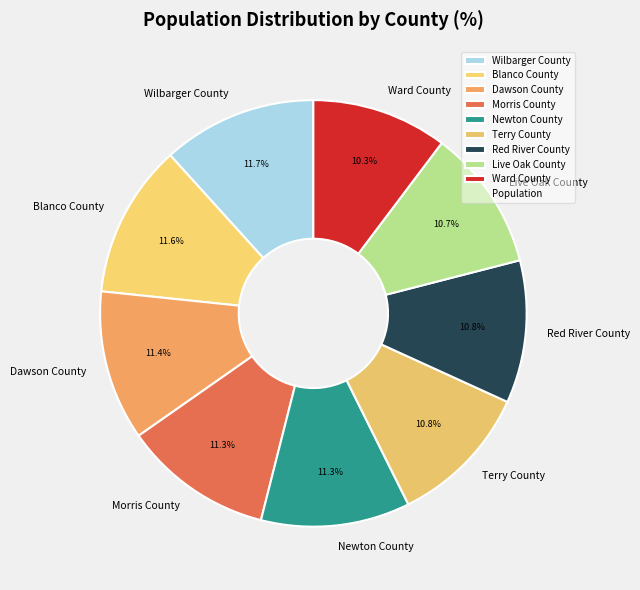

Is it true that Dawson County is 4% of the pie?

False